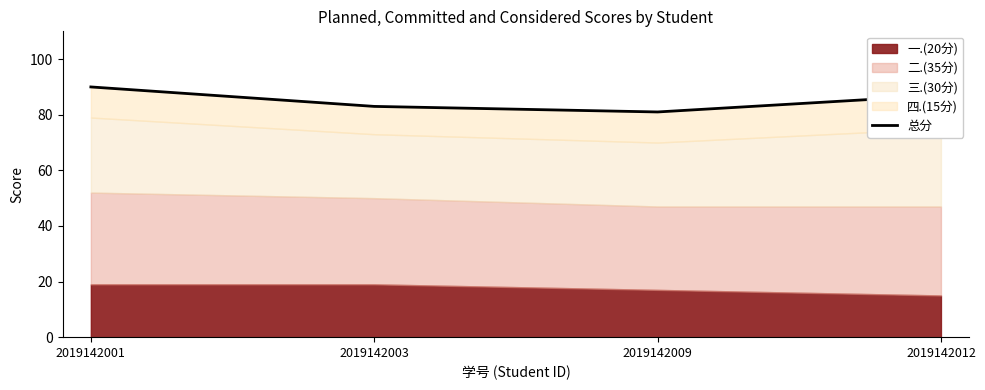

At which label is the value closest to 85?

2019142003